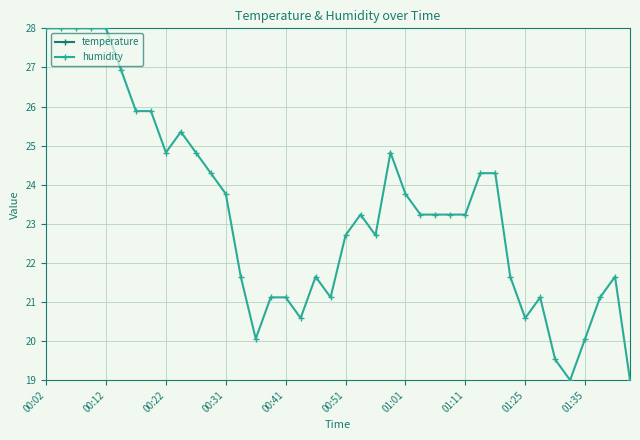

At how many categories does at least one series exceed 23?

22